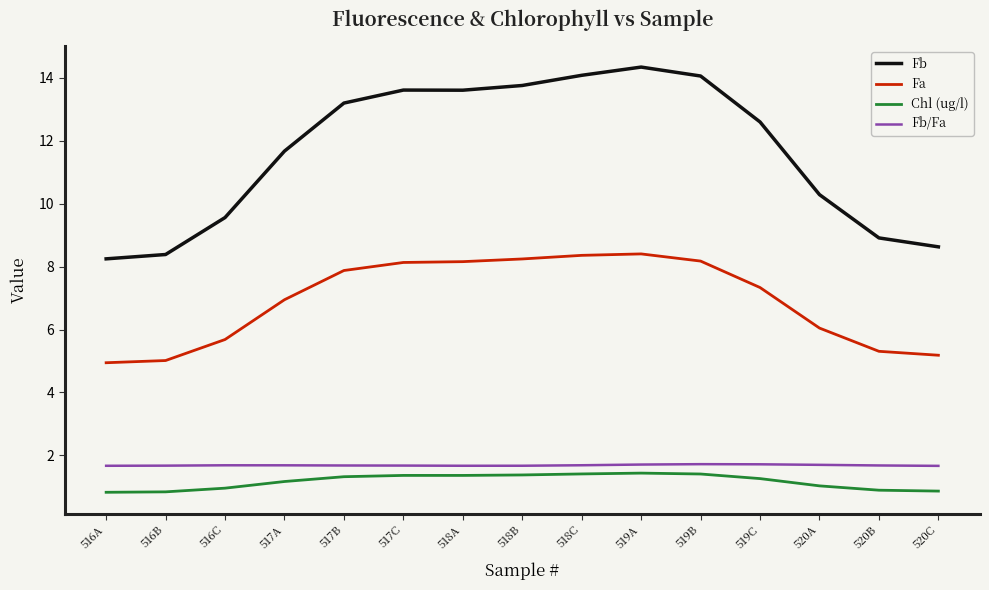

True or false: Fb and Fb/Fa intersect in this chart.

False